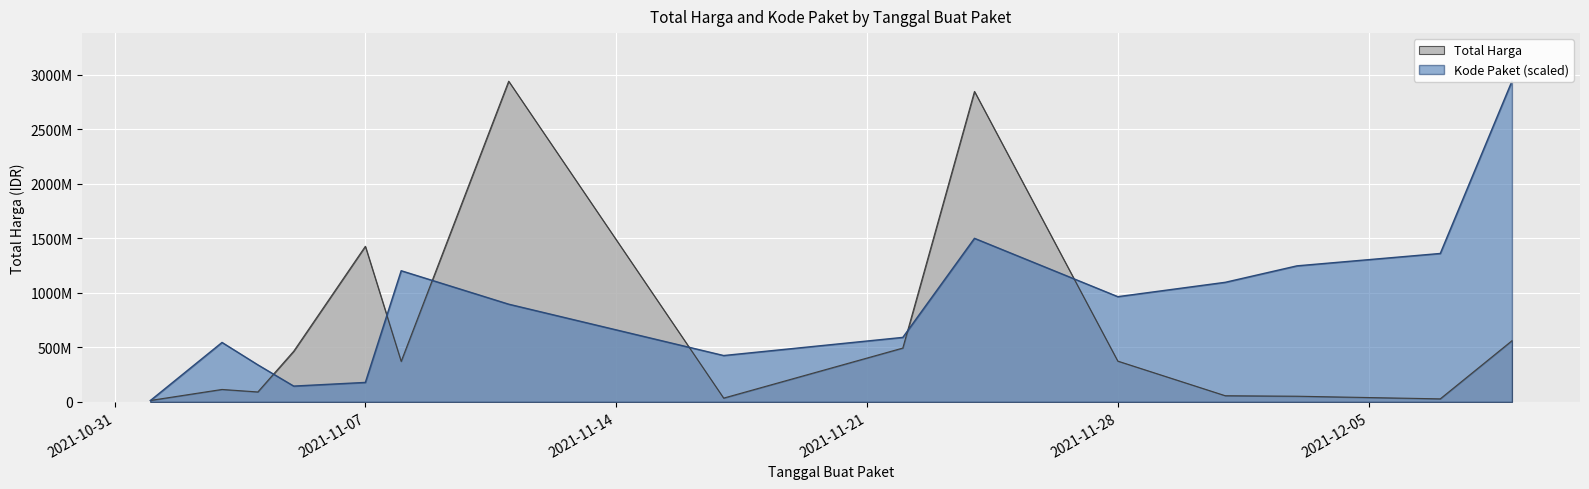

What are all the series names shown in the legend?

Total Harga, Kode Paket